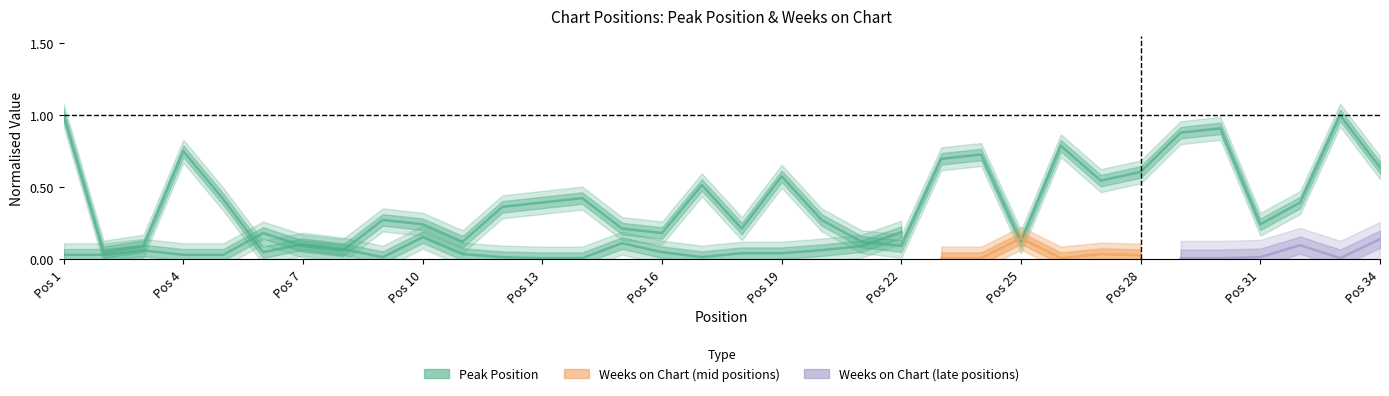

What is the sum of all values?

12.1